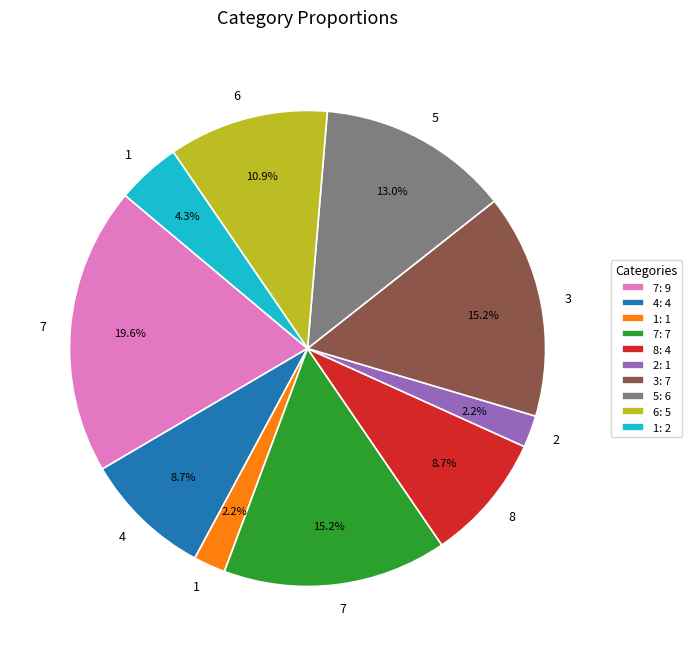

Is there any slice that represents more than half of the pie?

No